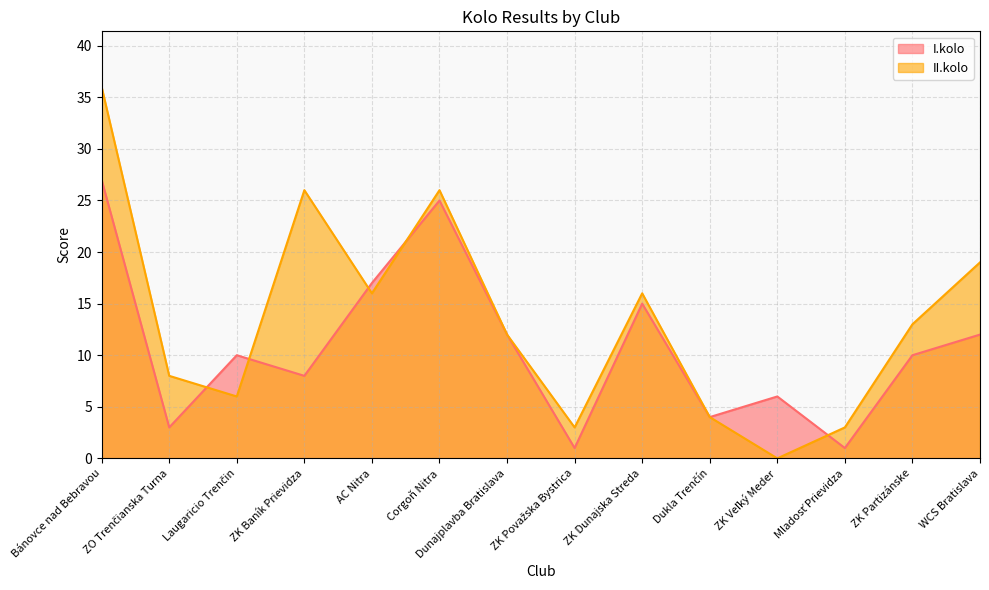

True or false: II.kolo and I.kolo cross at least once.

True